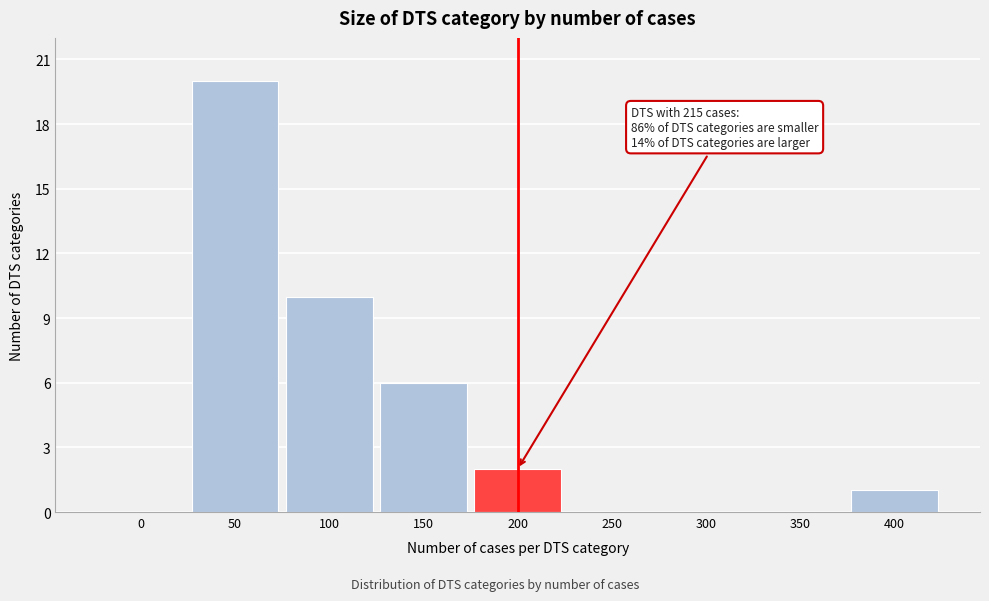

Reading left to right, list all the values displayed in this chart.

0=0	50=20	100=10	150=6	200=2	250=0	300=0	350=0	400=1